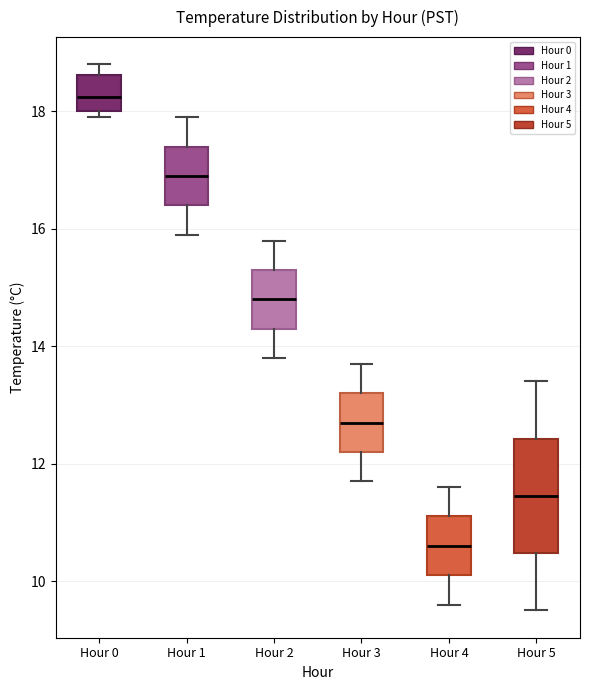

Where is the upper edge of the box for Hour 5 on the y-axis? The values are not printed on the chart, so give them approximately, as read against the axis.

12.4